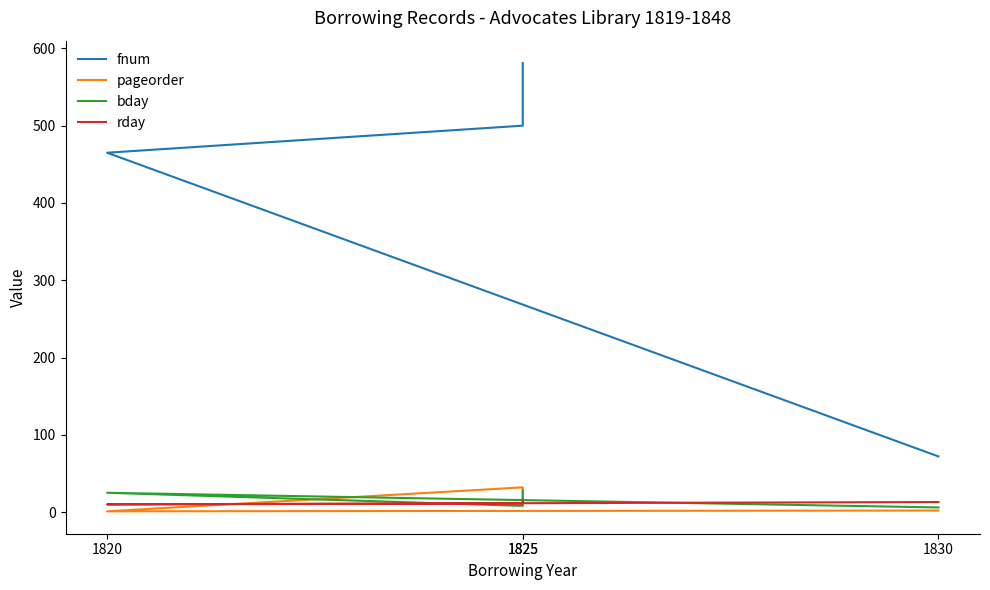

Which label corresponds to the largest value in the chart?

1825